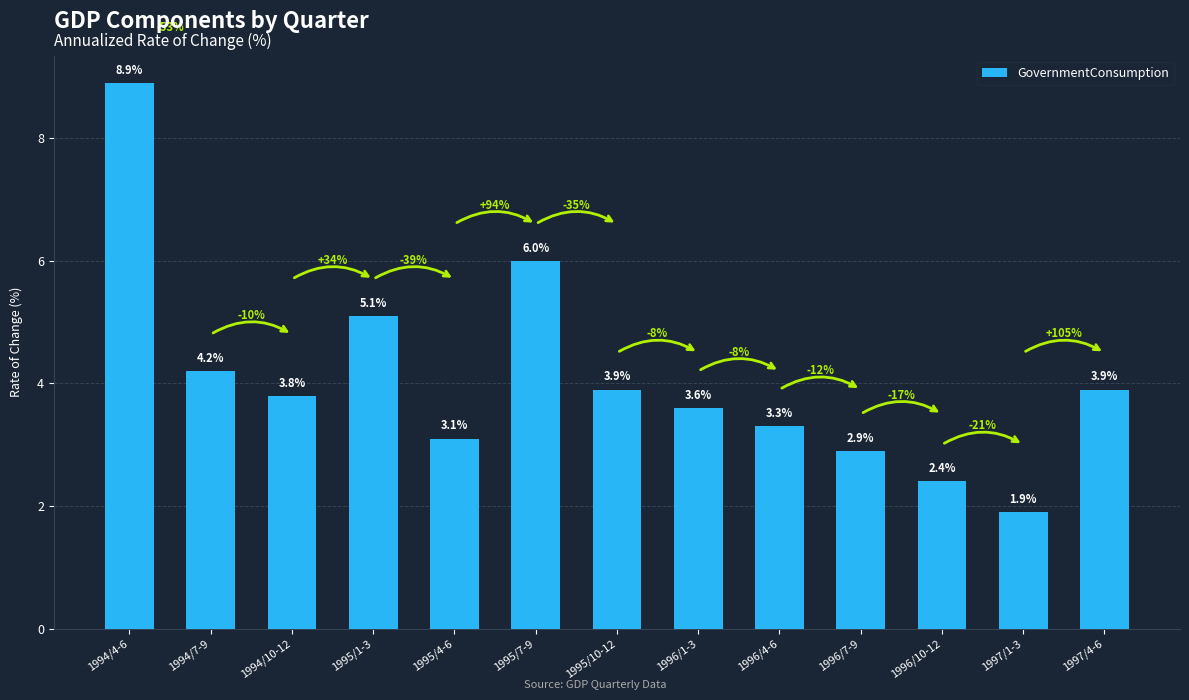

Reading left to right, list all the values displayed in this chart.

1994/4-6=8.9	1994/7-9=4.2	1994/10-12=3.8	1995/1-3=5.1	1995/4-6=3.1	1995/7-9=6.0	1995/10-12=3.9	1996/1-3=3.6	1996/4-6=3.3	1996/7-9=2.9	1996/10-12=2.4	1997/1-3=1.9	1997/4-6=3.9